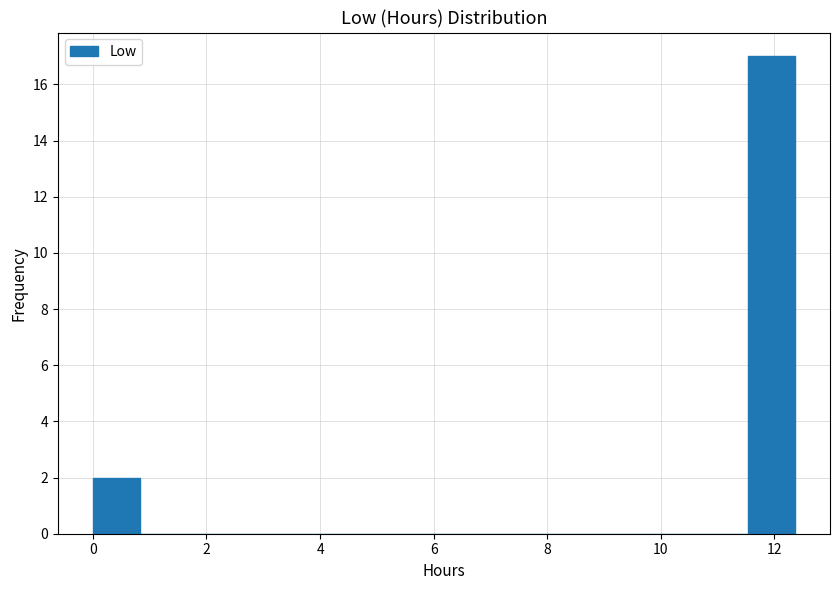

Reading left to right, list every bar in this chart as the range it spans on the x-axis followed by its height. Neither the bar edges nor the heights are printed on the chart, so give them approximately, as read against the axes.

0.0 to 0.8: 2
0.8 to 1.6: 0
1.6 to 2.4: 0
2.4 to 3.2: 0
3.2 to 4.2: 0
4.2 to 5.0: 0
5.0 to 5.8: 0
5.8 to 6.6: 0
6.6 to 7.4: 0
7.4 to 8.2: 0
8.2 to 9.0: 0
9.0 to 9.8: 0
9.8 to 10.8: 0
10.8 to 11.6: 0
11.6 to 12.4: 17